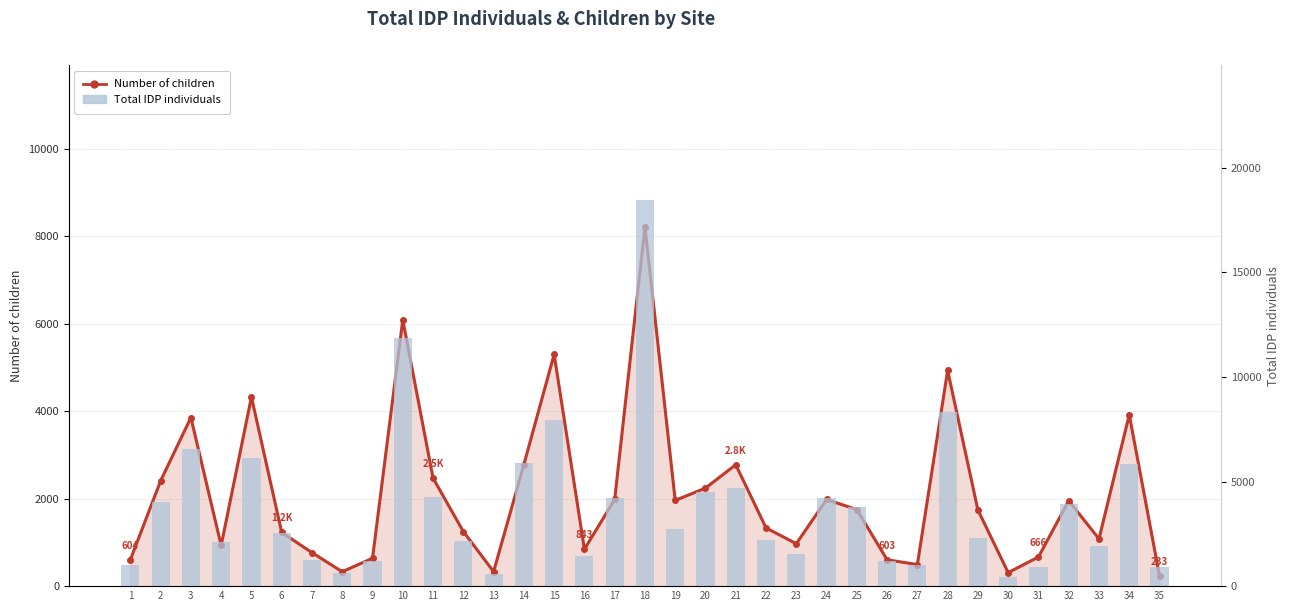

True or false: Number of children has a value of 5296 at 15.

True